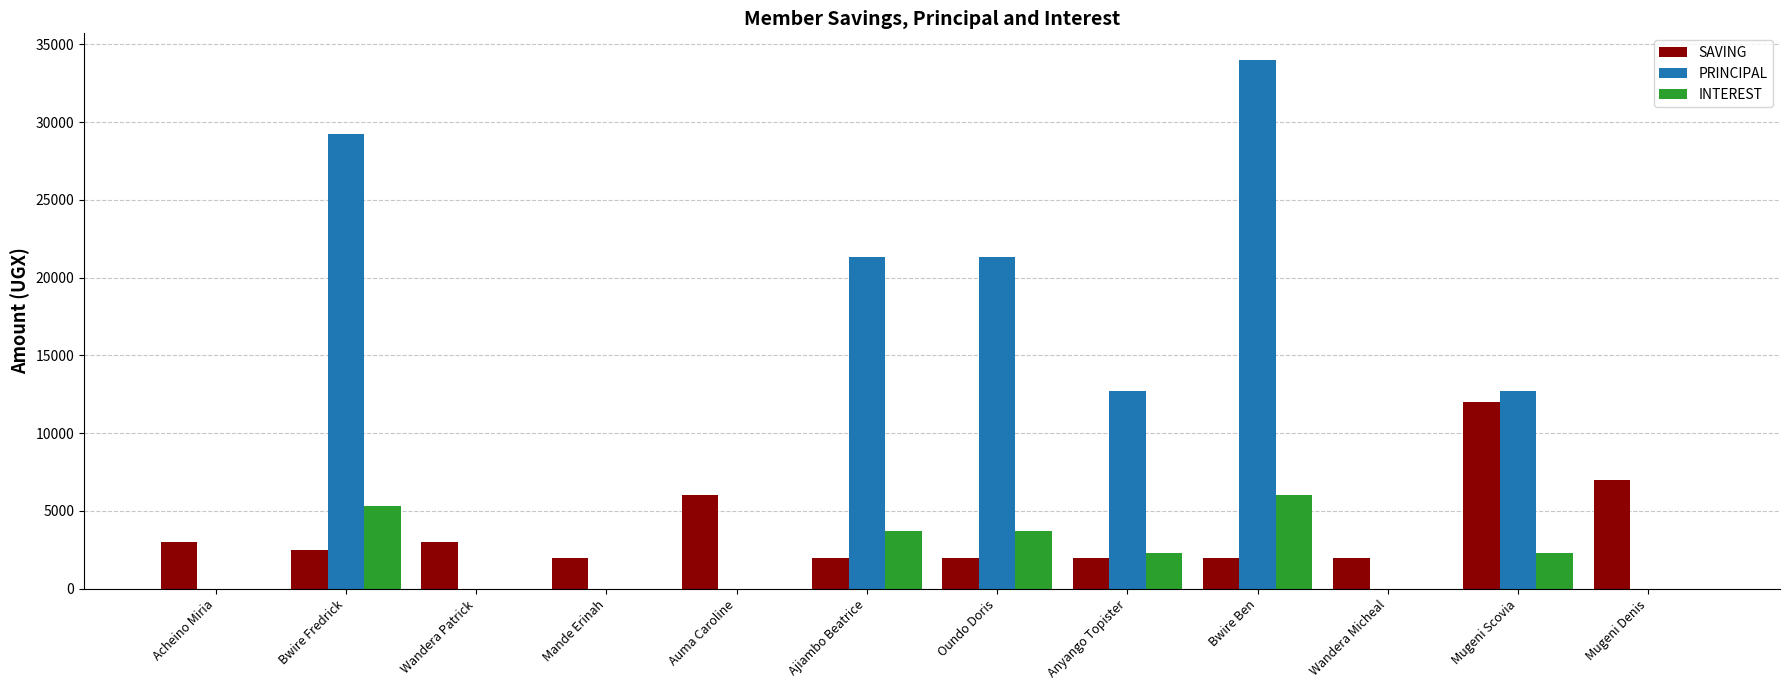

What is the average value of the PRINCIPAL series?

10933